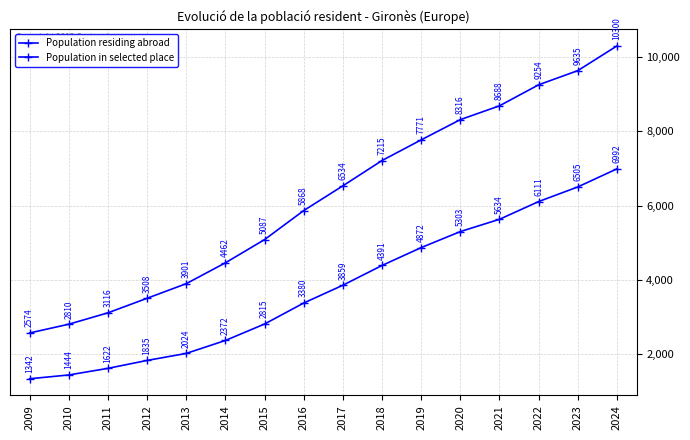

What is the difference between the Population in selected place values at 2024 and 2013?

4968